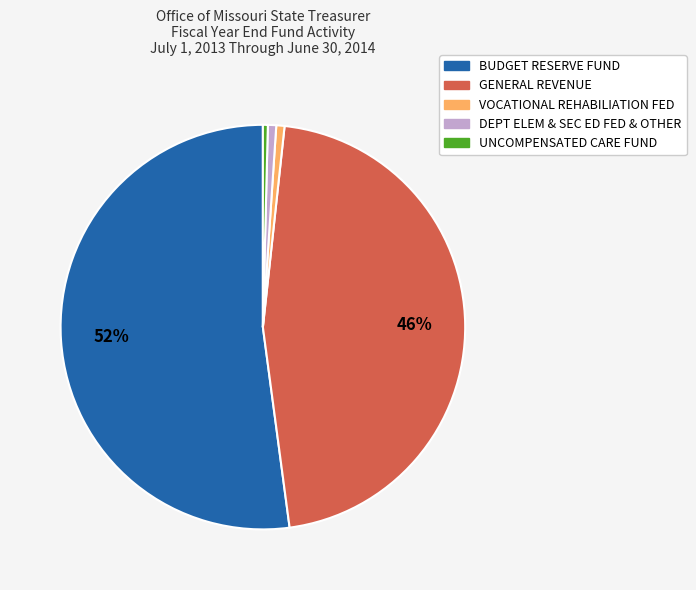

To the nearest percent, what is the difference between the largest and smallest slice percentages?

52%